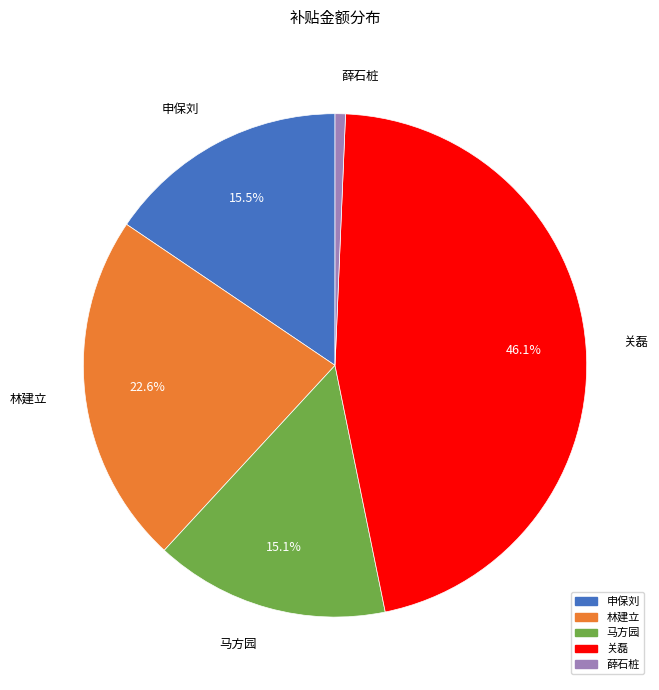

Combined, do 马方园 and 林建立 account for over 50%?

No